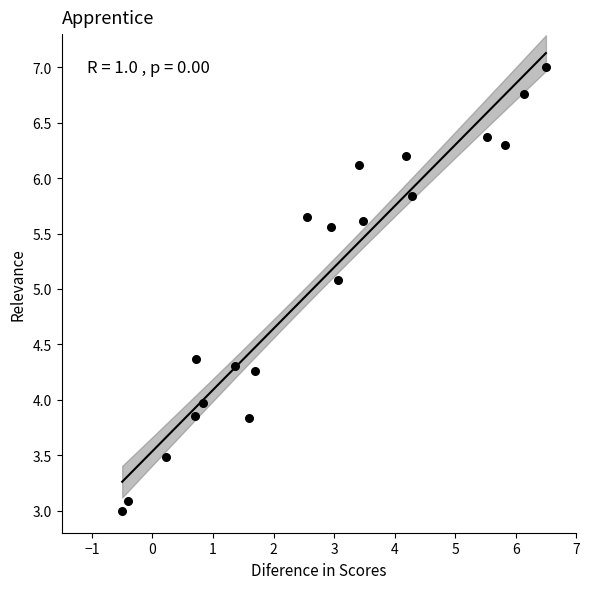

What is the range of X values (max minus min)?

7.0